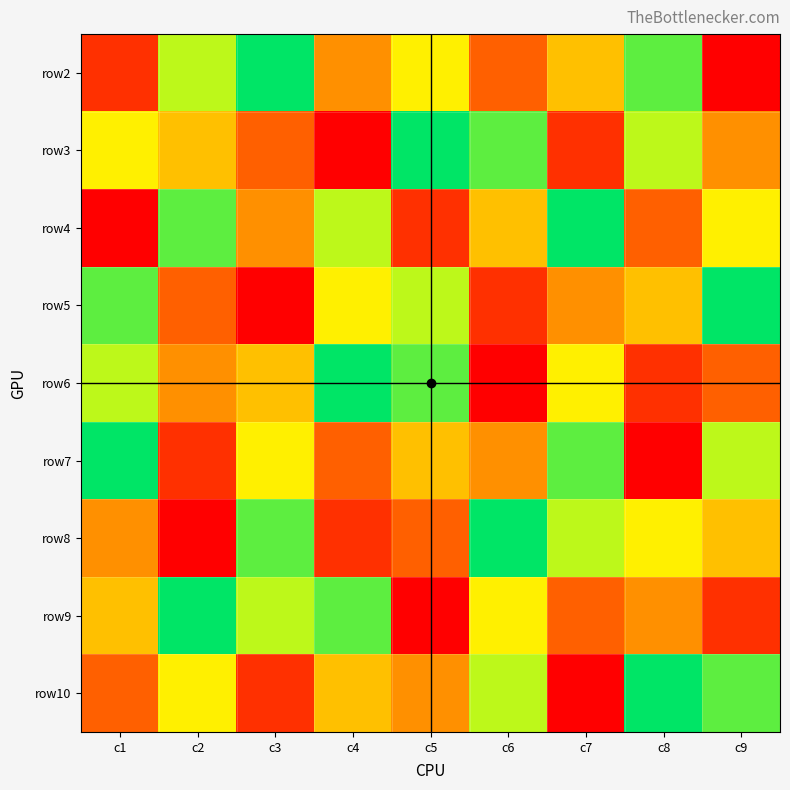

Reading right to left, transcribe all the data shown in this chart.

row2: c9=1	c8=8	c7=5	c6=3	c5=6	c4=4	c3=9	c2=7	c1=2
row3: c9=4	c8=7	c7=2	c6=8	c5=9	c4=1	c3=3	c2=5	c1=6
row4: c9=6	c8=3	c7=9	c6=5	c5=2	c4=7	c3=4	c2=8	c1=1
row5: c9=9	c8=5	c7=4	c6=2	c5=7	c4=6	c3=1	c2=3	c1=8
row6: c9=3	c8=2	c7=6	c6=1	c5=8	c4=9	c3=5	c2=4	c1=7
row7: c9=7	c8=1	c7=8	c6=4	c5=5	c4=3	c3=6	c2=2	c1=9
row8: c9=5	c8=6	c7=7	c6=9	c5=3	c4=2	c3=8	c2=1	c1=4
row9: c9=2	c8=4	c7=3	c6=6	c5=1	c4=8	c3=7	c2=9	c1=5
row10: c9=8	c8=9	c7=1	c6=7	c5=4	c4=5	c3=2	c2=6	c1=3